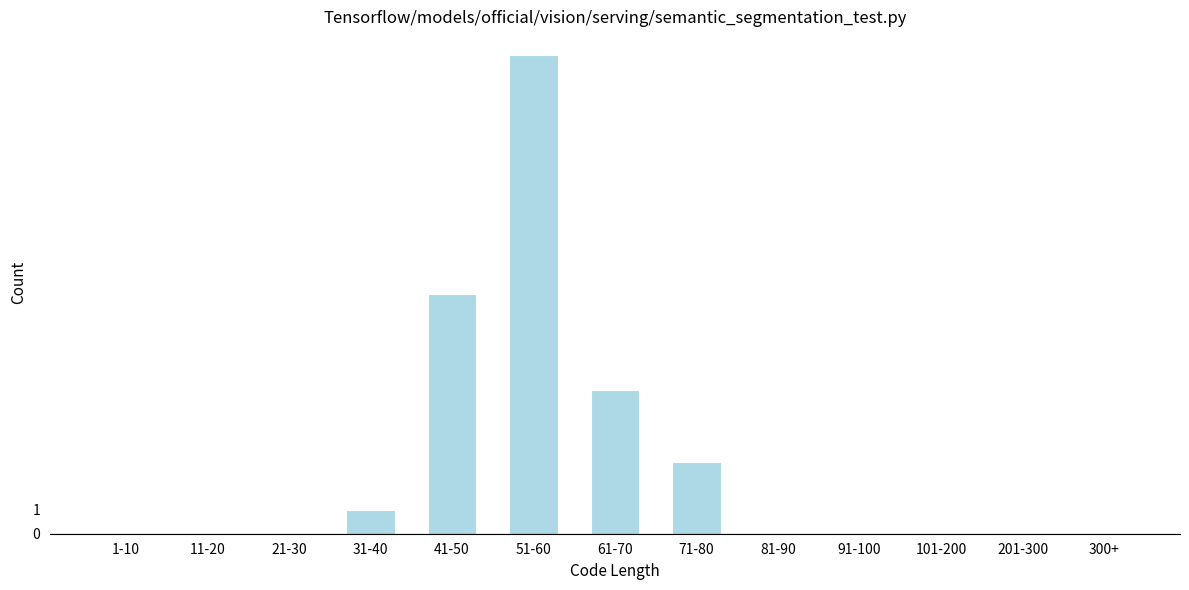

Reading right to left, list all the values displayed in this chart.

300+=0	201-300=0	101-200=0	91-100=0	81-90=0	71-80=3	61-70=6	51-60=20	41-50=10	31-40=1	21-30=0	11-20=0	1-10=0